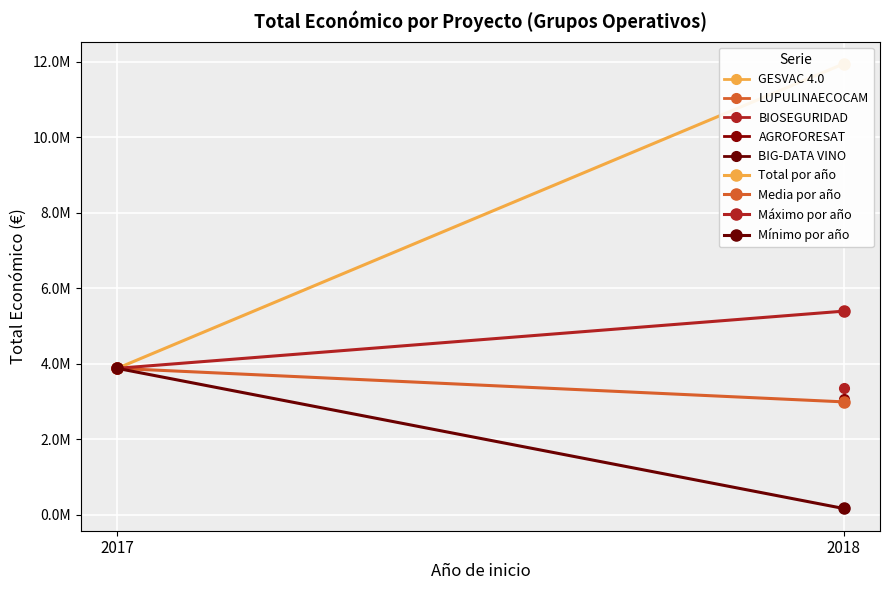

What is the value of the Mínimo por año point at the 1st from the left?

3875118